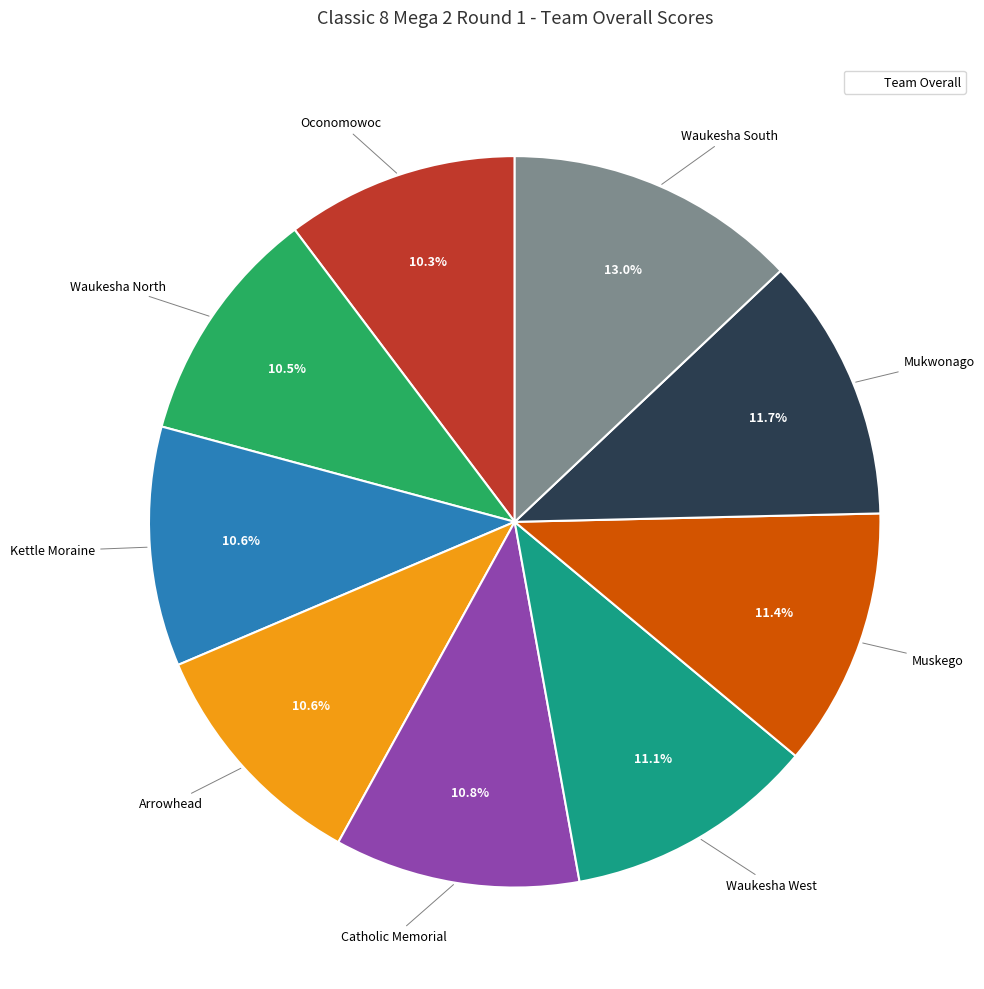

Is there any slice that represents more than half of the pie?

No